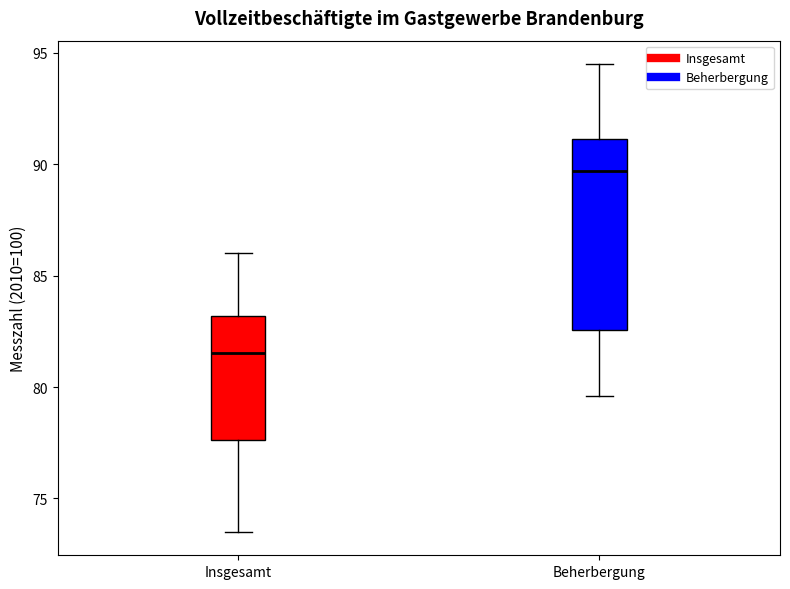

Which box is the tallest, from its lower edge to its upper edge?

Beherbergung